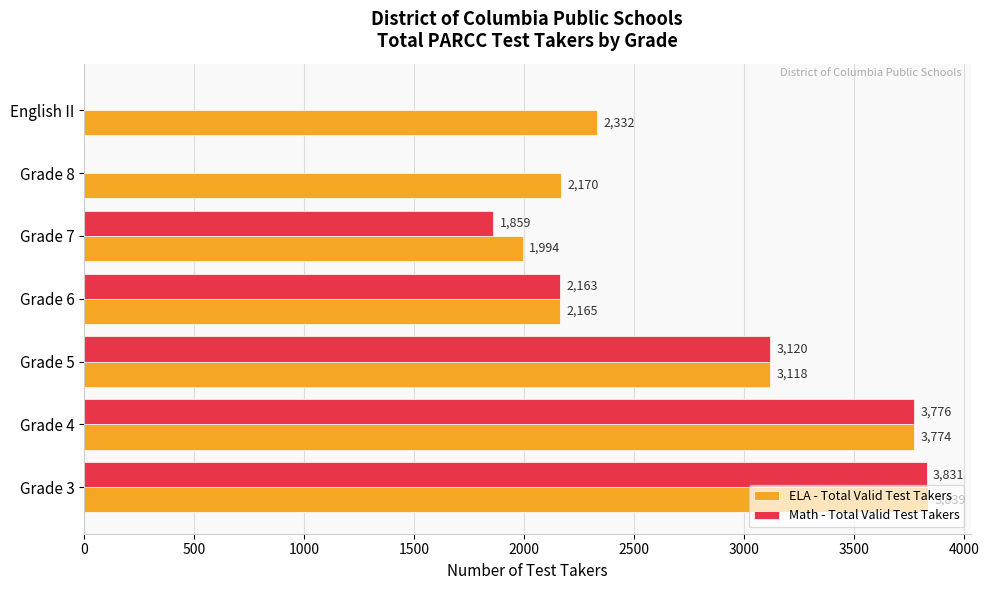

Count the number of categories in the chart.

7